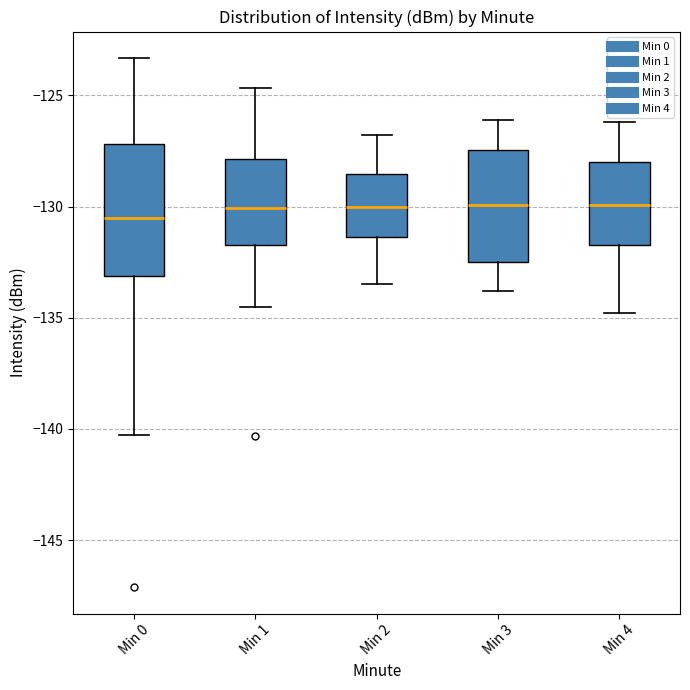

Reading left to right, read every box against the y-axis: the position of its median line, the range the box covers, and the ends of its whiskers. The values are not printed on the chart, so give them approximately, as read against the axis.

Min 0: median -130.5, box -133.0 to -127.0, whiskers -140.5 to -123.5
Min 1: median -130.0, box -131.5 to -128.0, whiskers -134.5 to -124.5
Min 2: median -130.0, box -131.5 to -128.5, whiskers -133.5 to -127.0
Min 3: median -130.0, box -132.5 to -127.5, whiskers -134.0 to -126.0
Min 4: median -130.0, box -131.5 to -128.0, whiskers -135.0 to -126.0